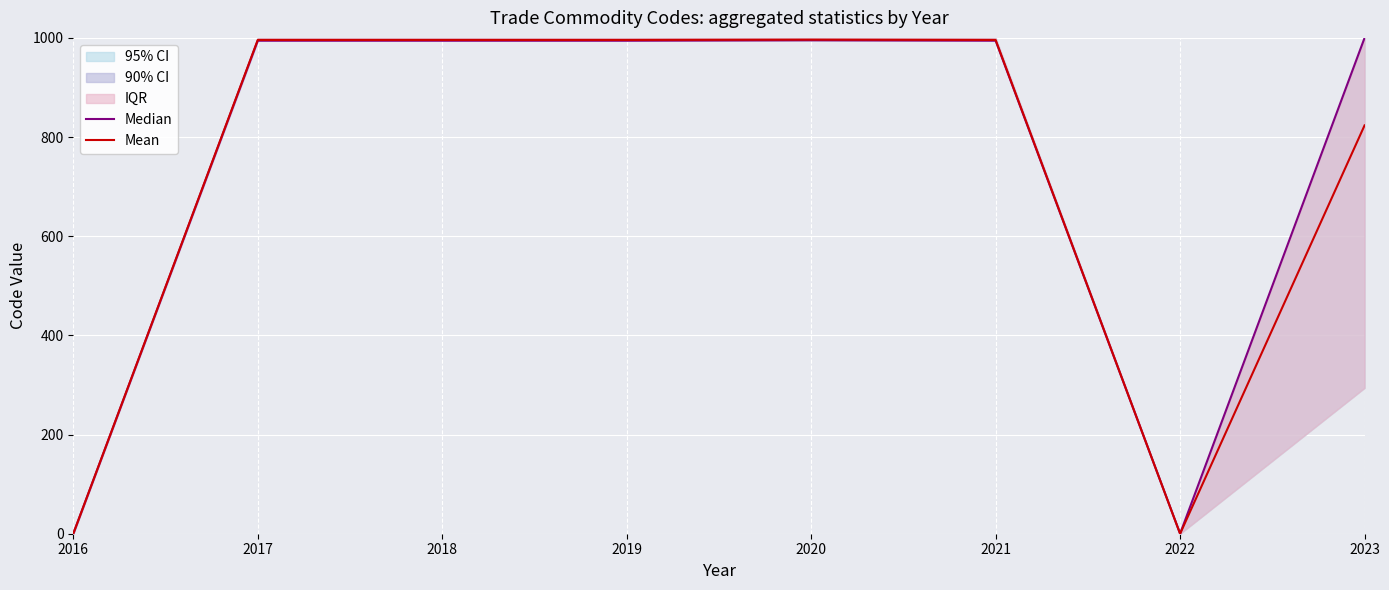

Reading right to left, what are all the values shown in this chart?

Median: 2023=1000.0	2022=0.0	2021=994.4	2020=995.3	2019=994.4	2018=994.4	2017=994.4	2016=0.0
Mean: 2023=823.5	2022=0.0	2021=995.9	2020=996.4	2019=995.9	2018=995.9	2017=995.9	2016=0.0